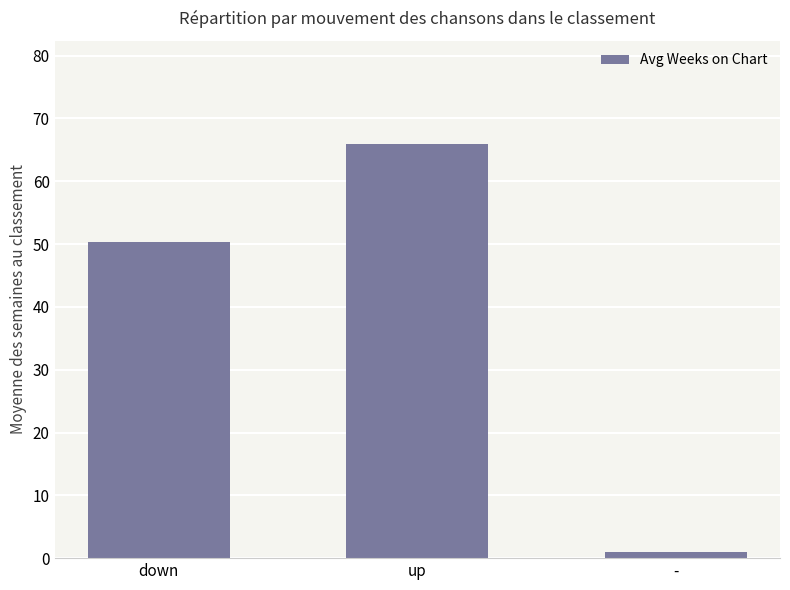

Rank the categories by value from lowest to highest.

-, down, up